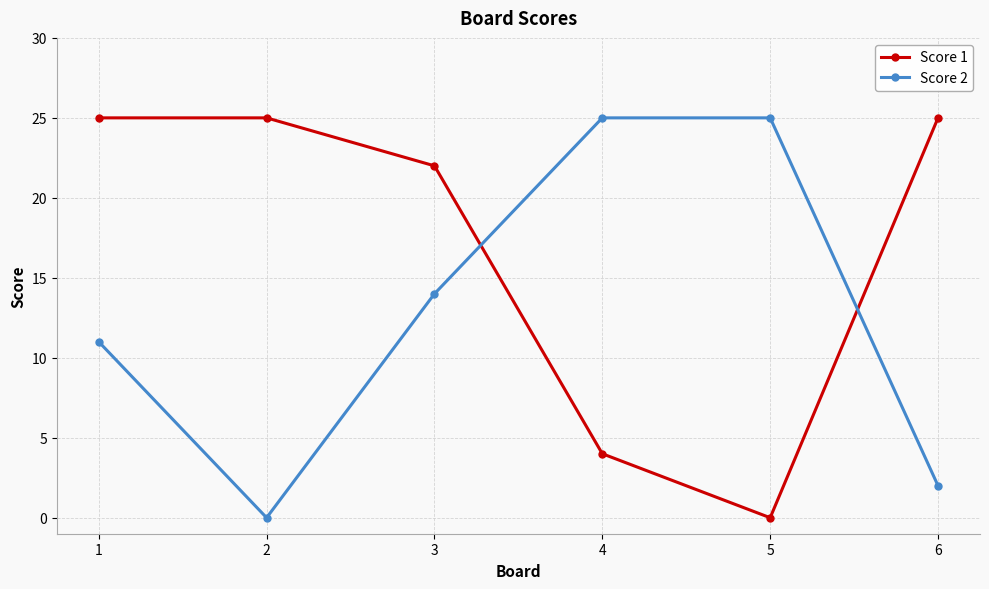

At how many categories does at least one series exceed 7?

6